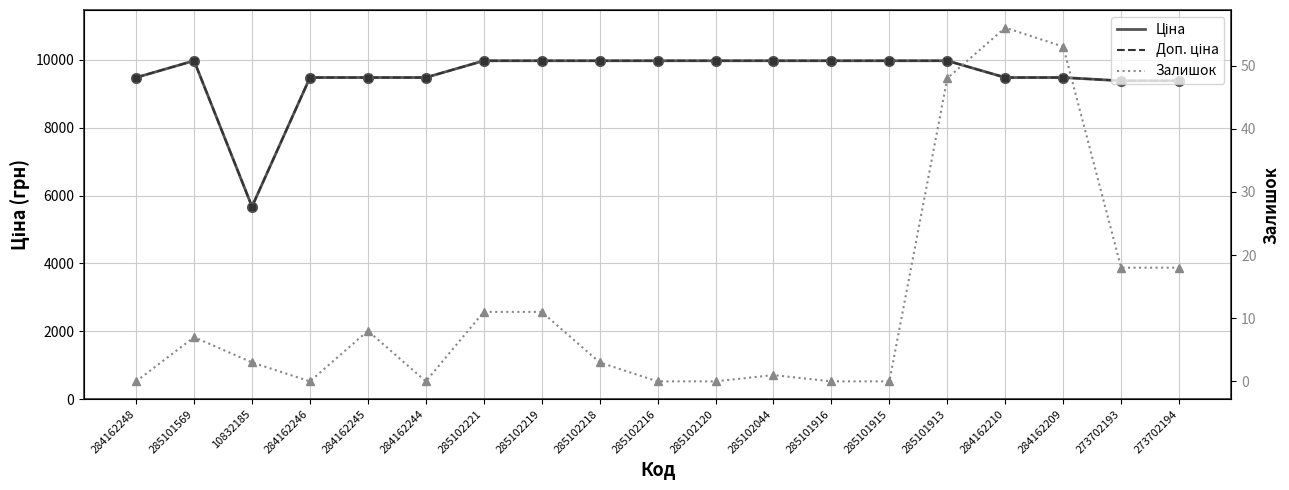

Between 284162244 and 284162210, which series saw the biggest shift?

Залишок